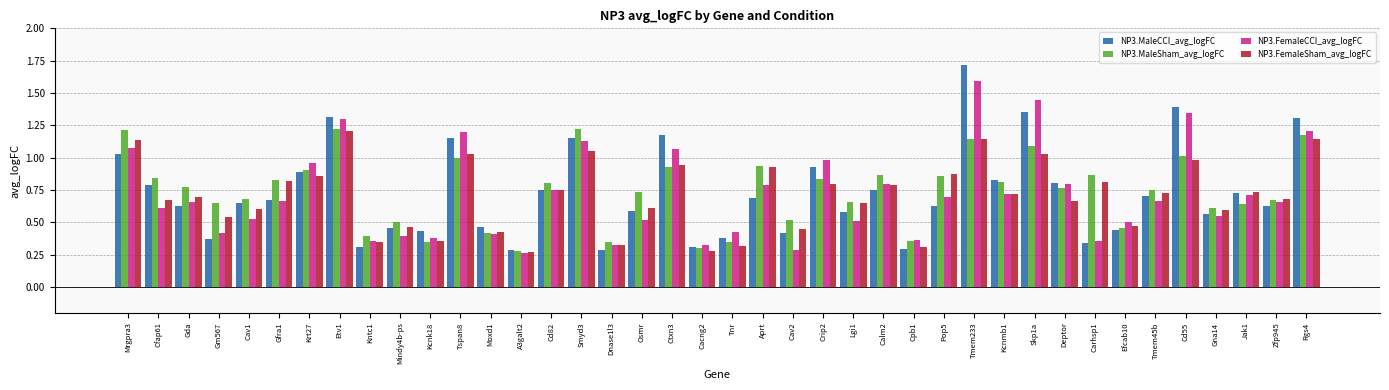

Is the value of NP3.FemaleCCI_avg_logFC at Tmem45b greater than the value of NP3.FemaleSham_avg_logFC at Skp1a?

No